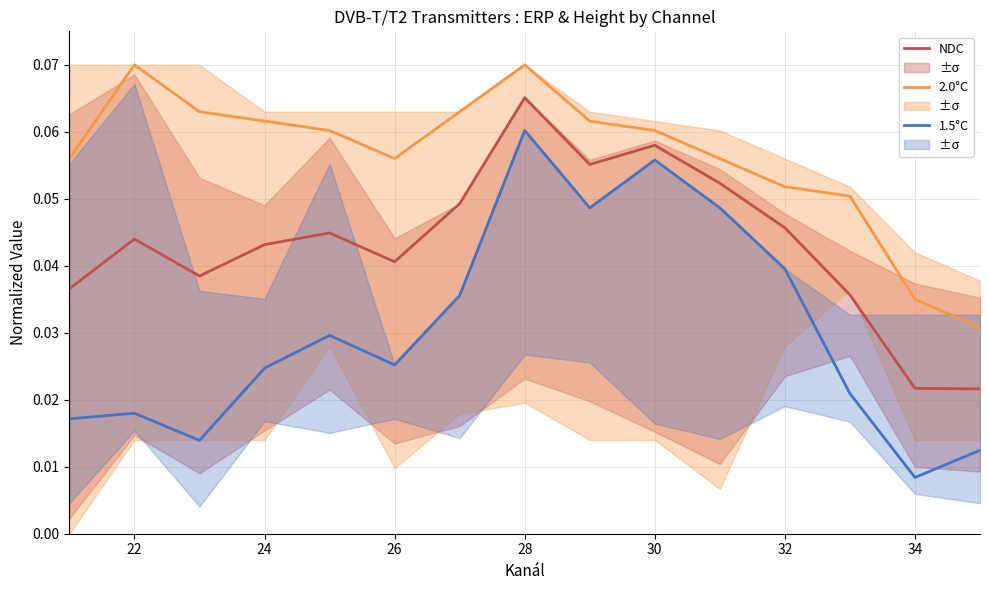

How many lines are shown in the chart?

3